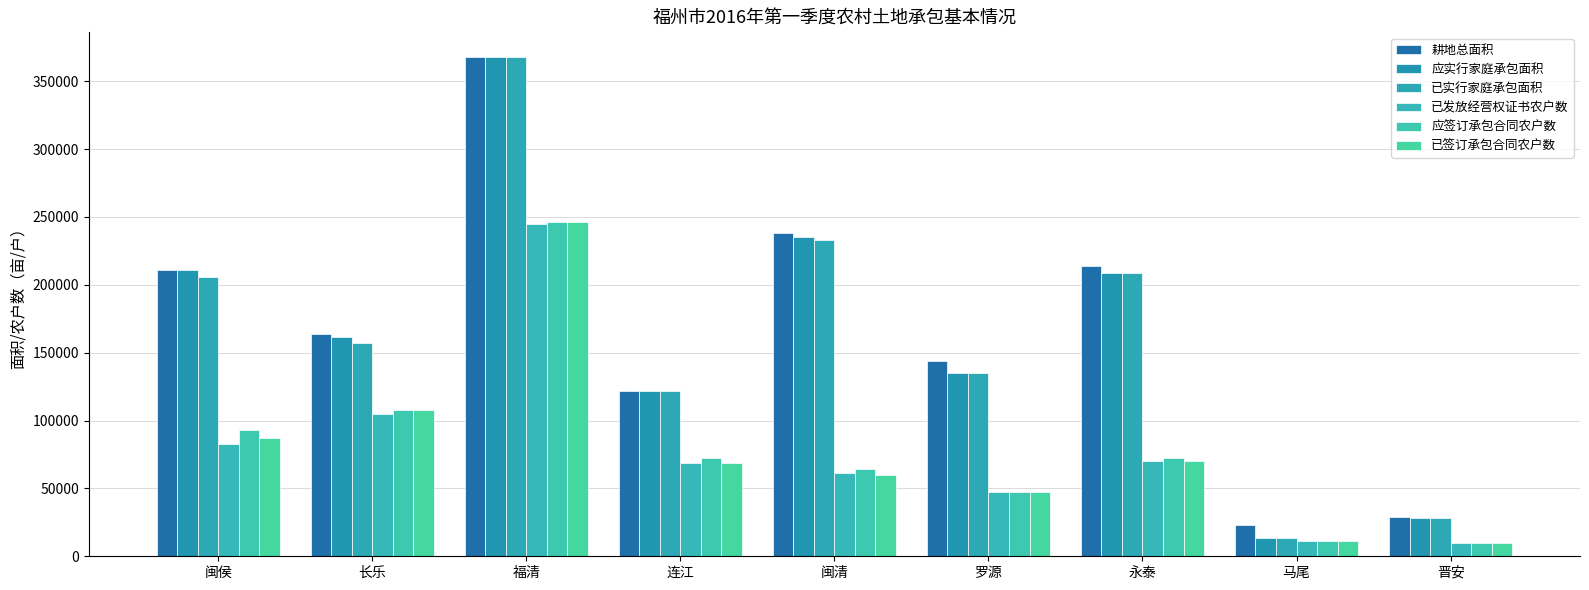

What is the difference between the 已签订承包合同农户数 values at 连江 and 永泰?

1689